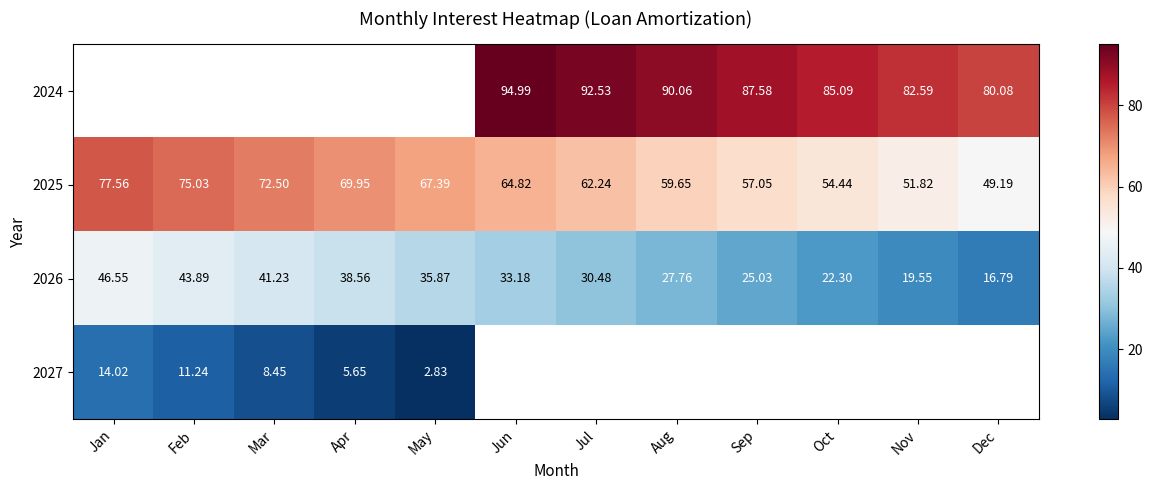

True or false: 2025 has a value of 32.2 at Jun.

False